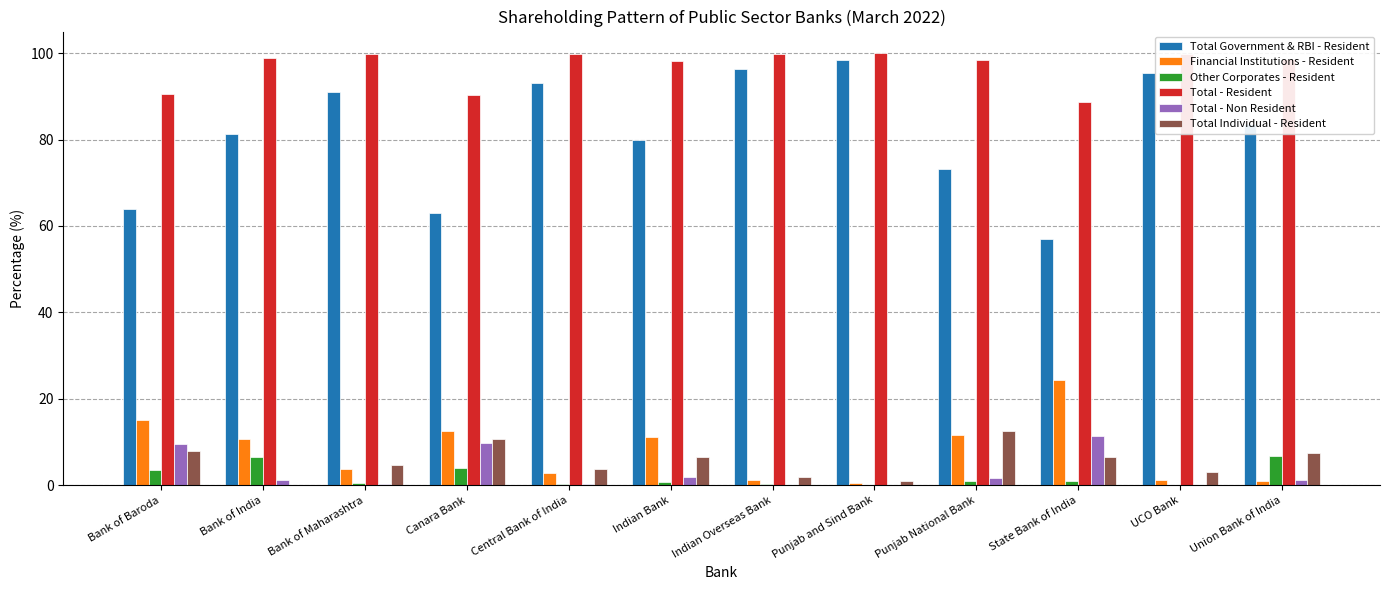

True or false: Total - Resident has a value of 99.8 at Central Bank of India.

True